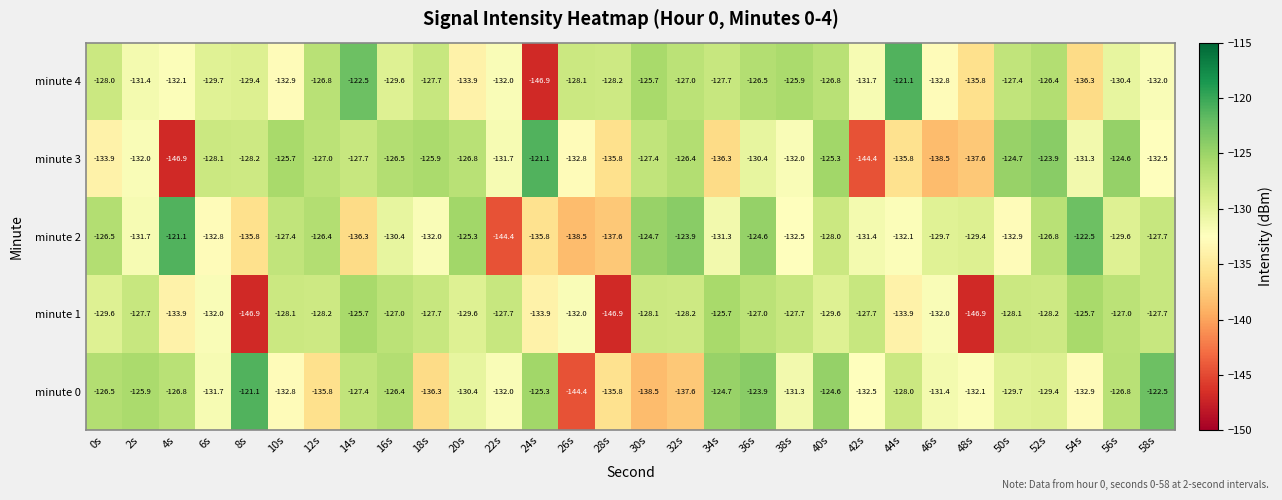

Where is minute 2 nearest to the value -132?

18s